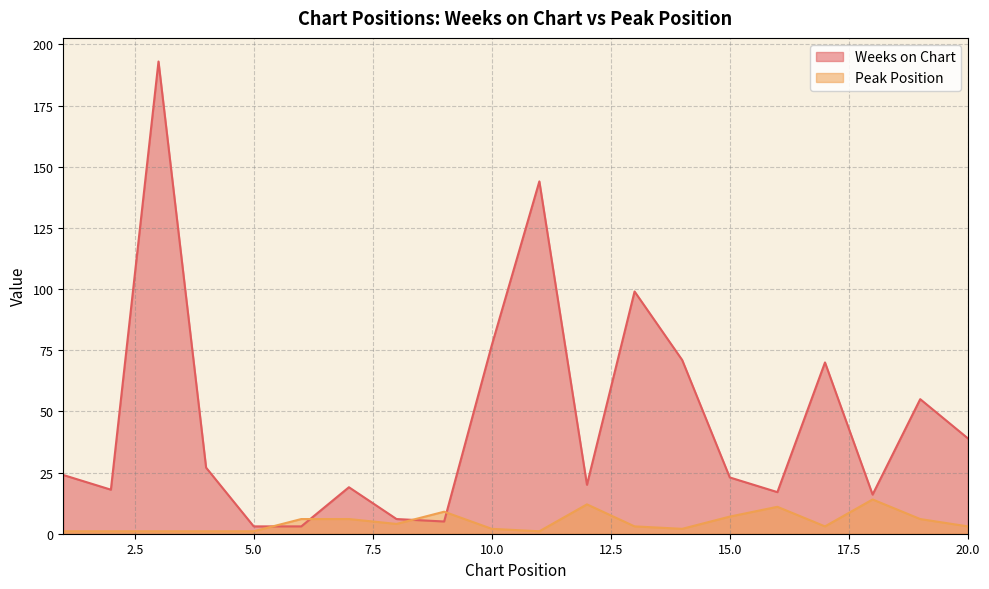

What is the average value of the Peak Position series?

5